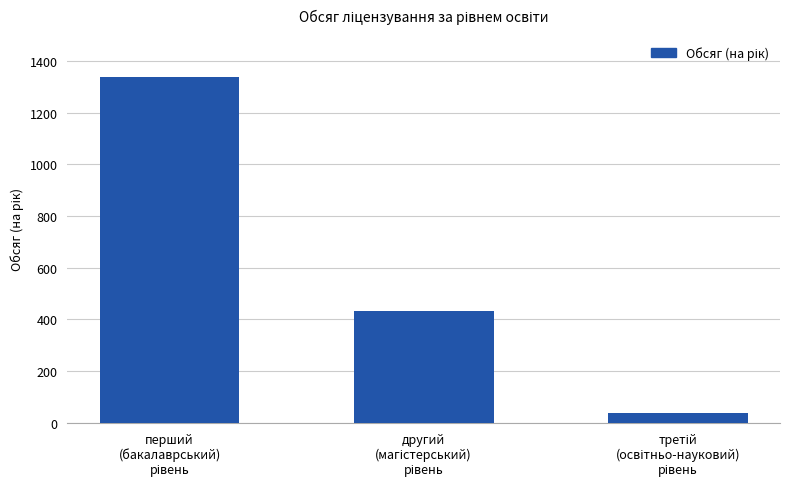

Are the bars grouped side by side (vs. stacked)?

No